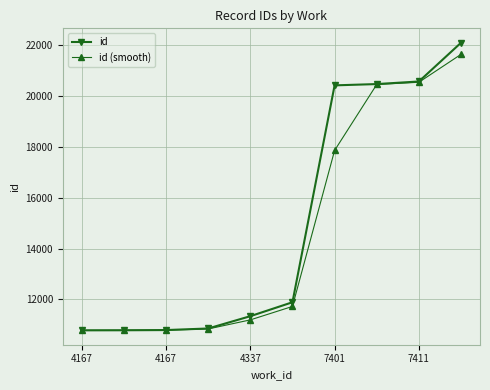

What is the lowest value of the id series?

10781.0